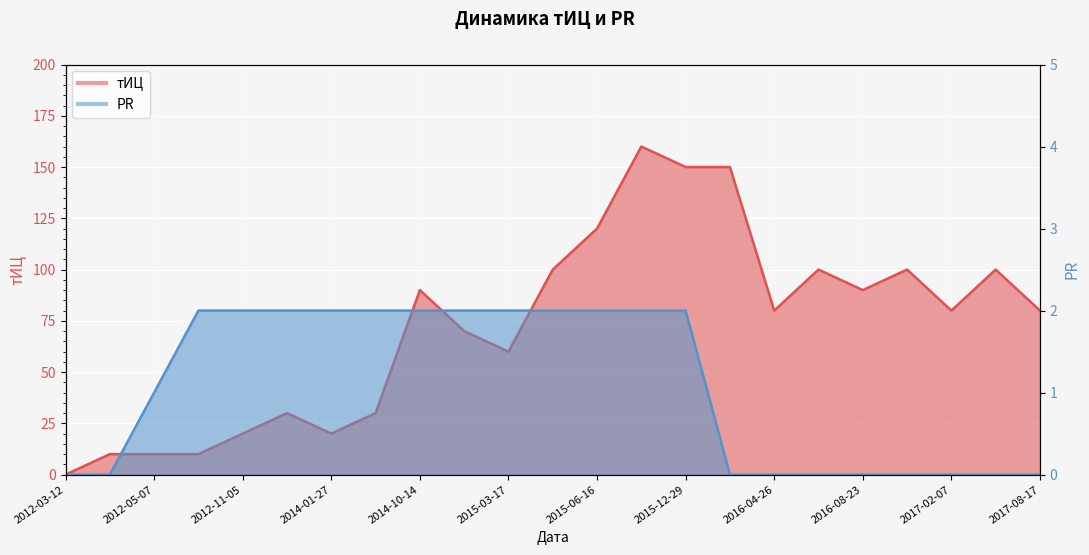

How many interior local peaks does the тИЦ series have?

6